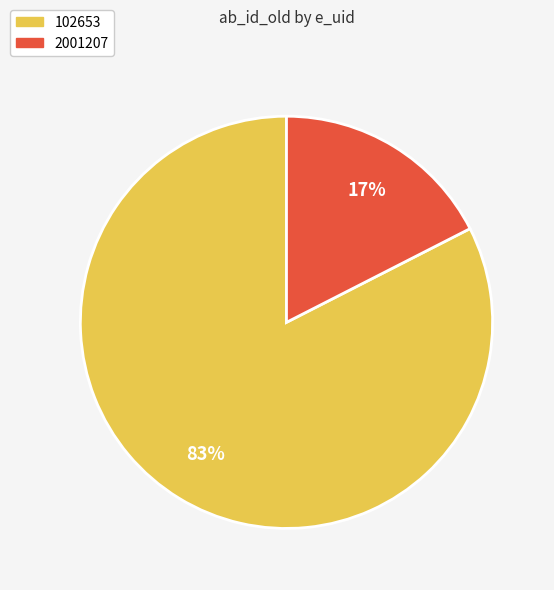

Which category accounts for the majority?

102653